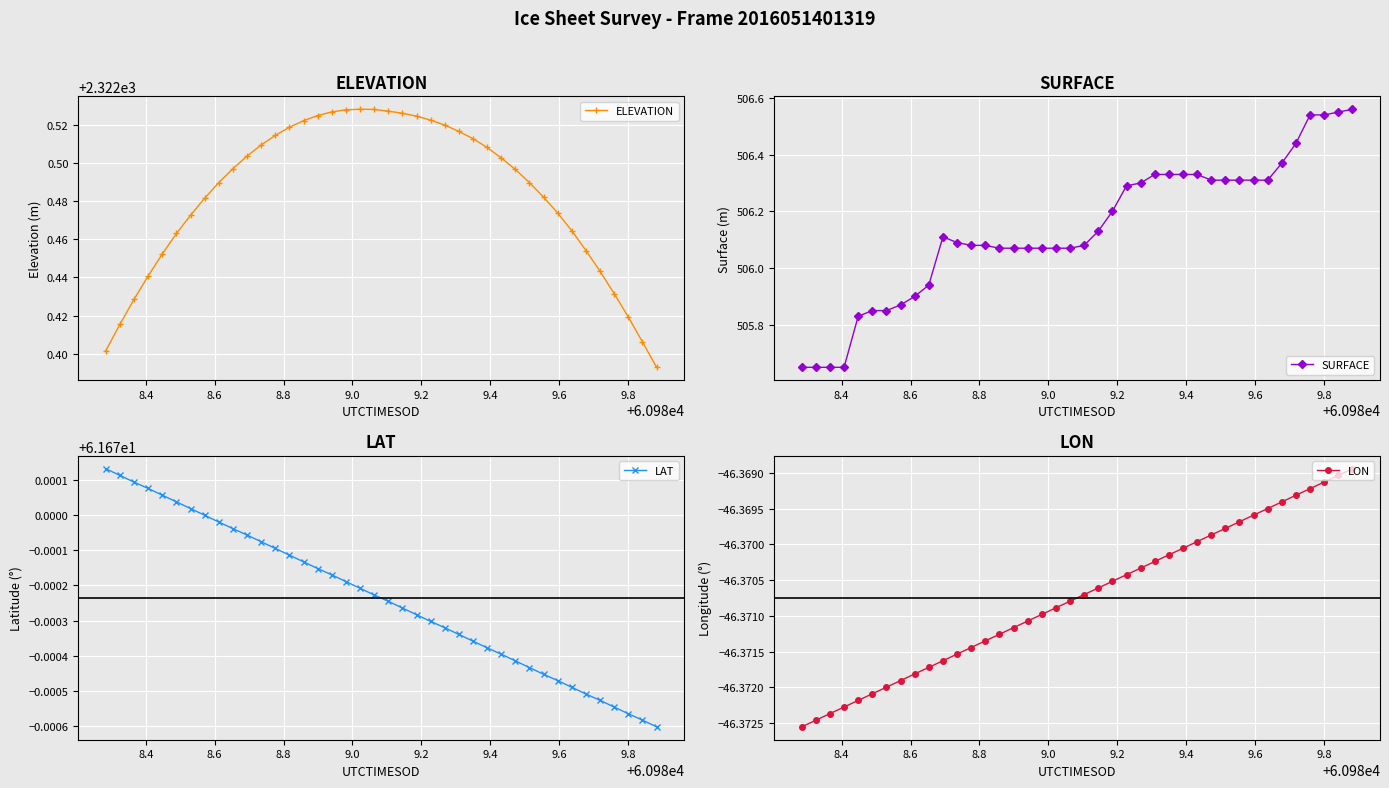

Is the value of LAT at 27 greater than the value of LON at 8.8?

Yes